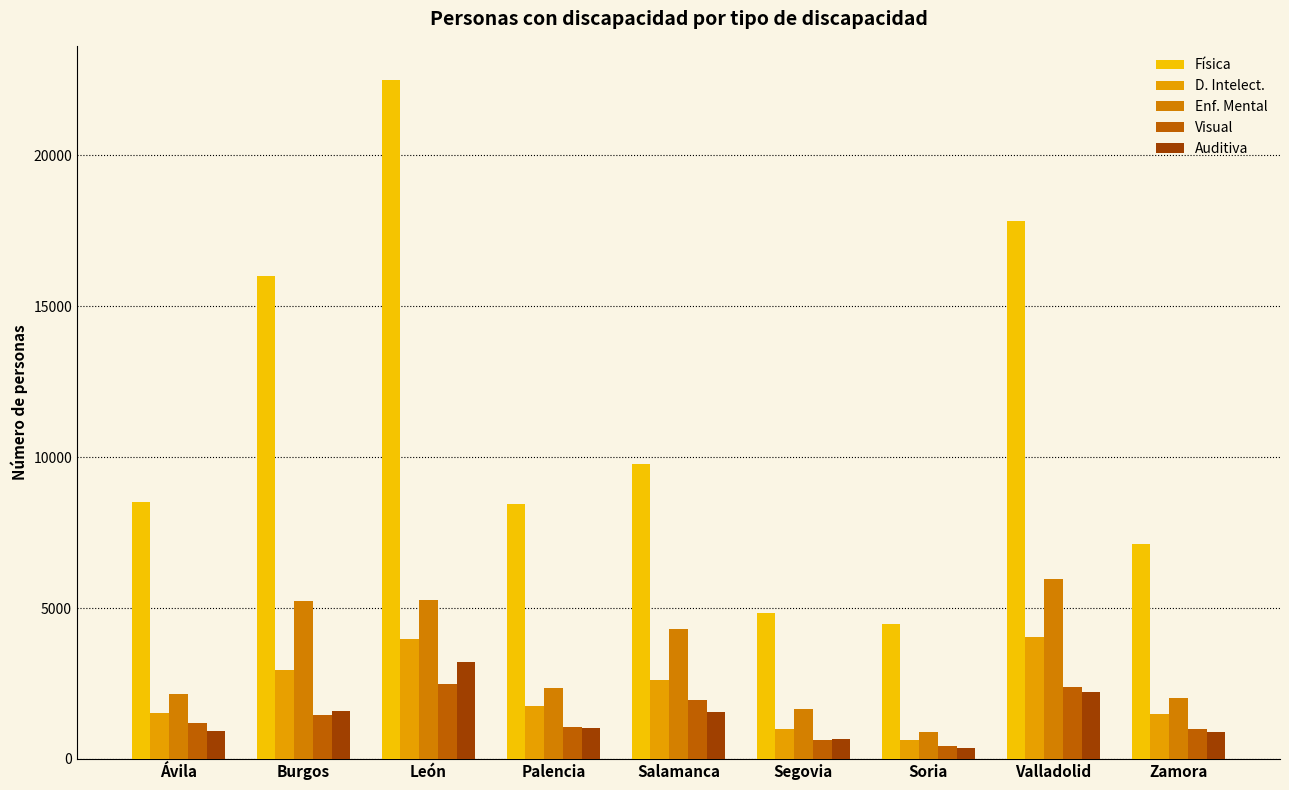

What is the difference between the highest and lowest values at Palencia?

7389